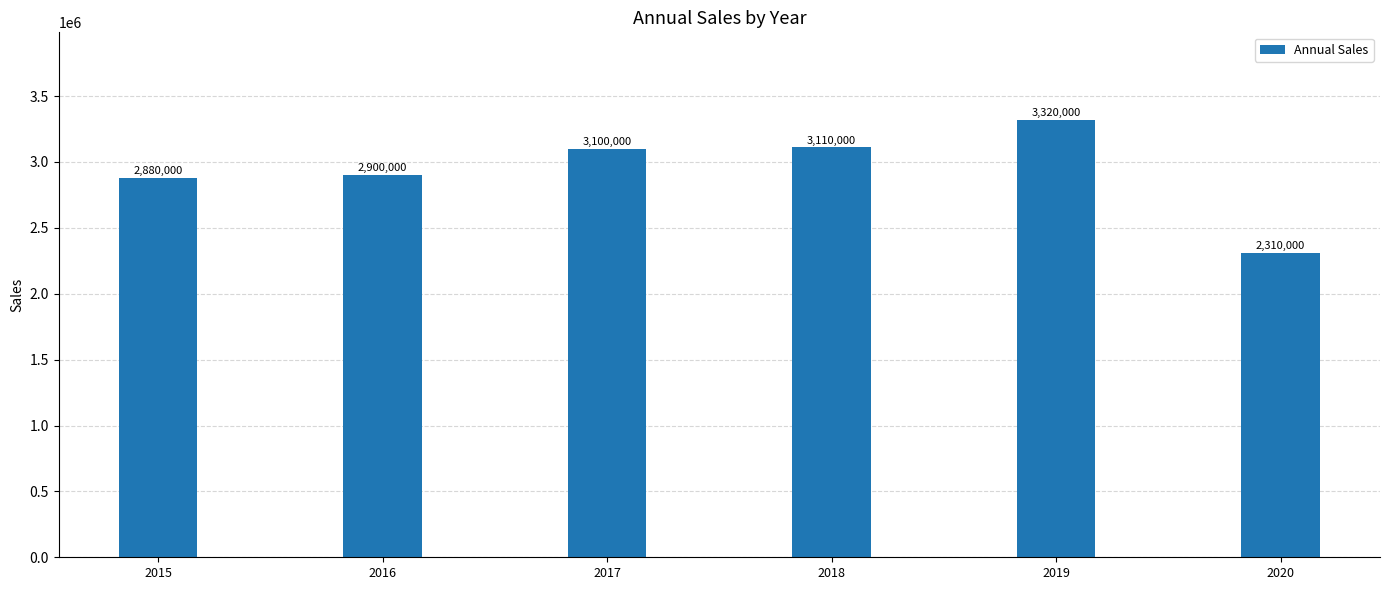

How many bars are there in total?

6